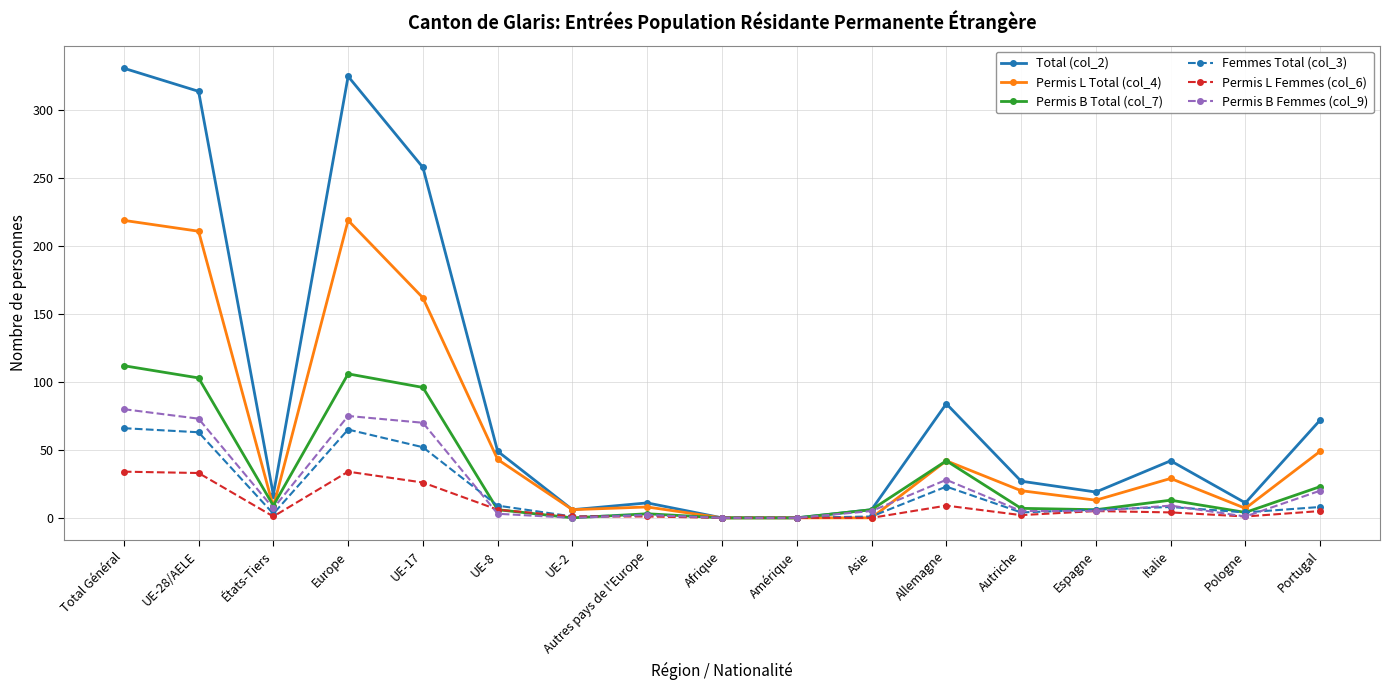

At which label is Femmes Total (col_3) closest to 33?

Allemagne